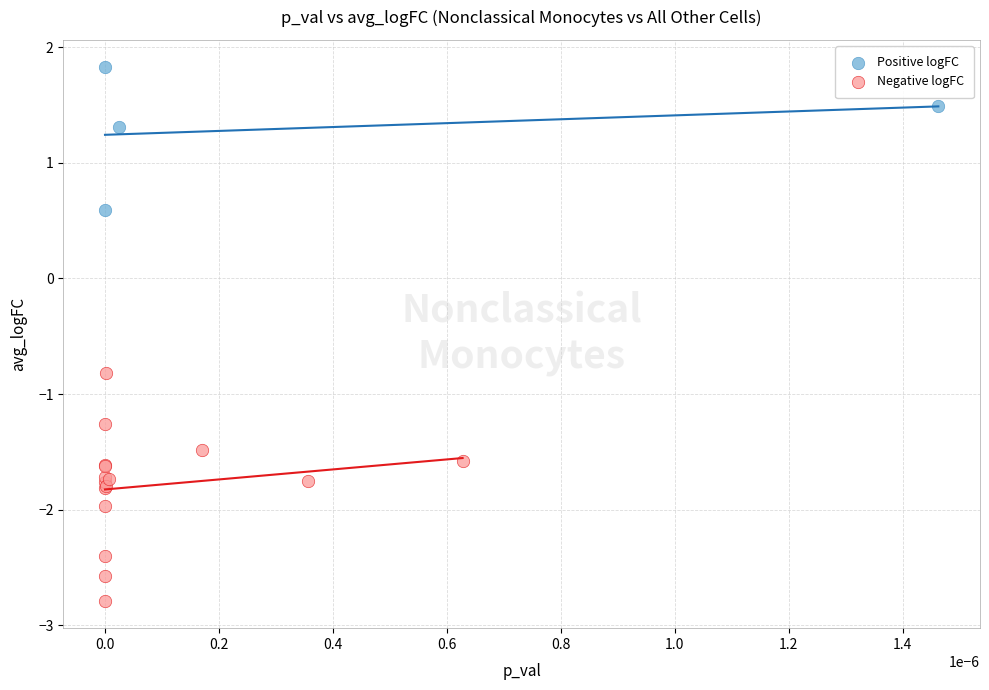

Which series reaches the minimum Y coordinate?

Negative logFC